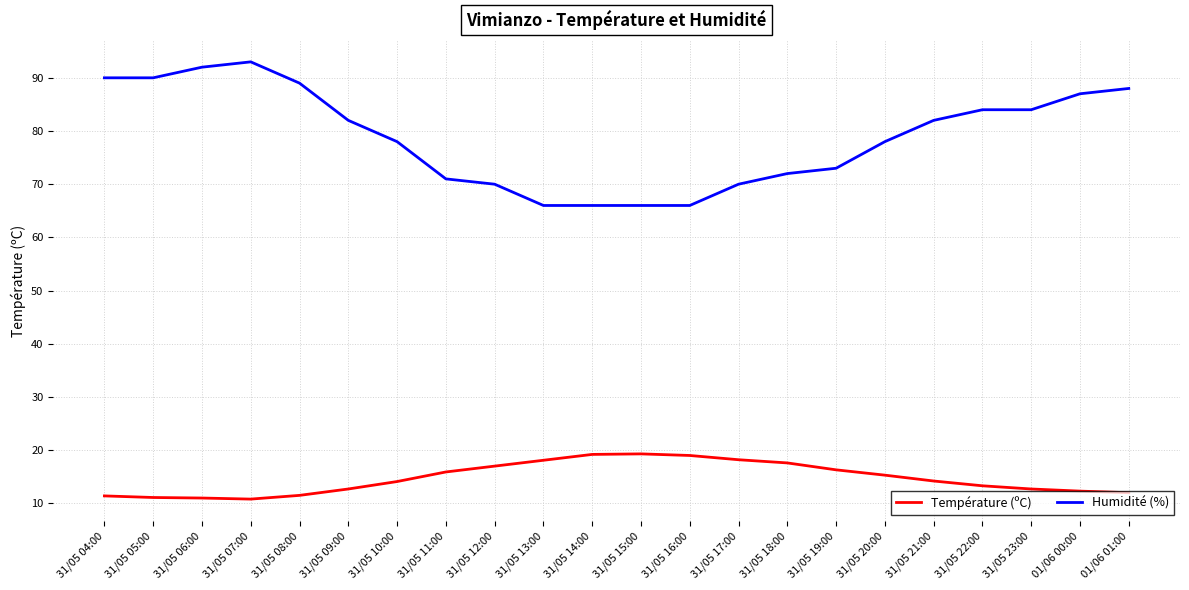

At which label does Humidité (%) reach its peak?

31/05 07:00